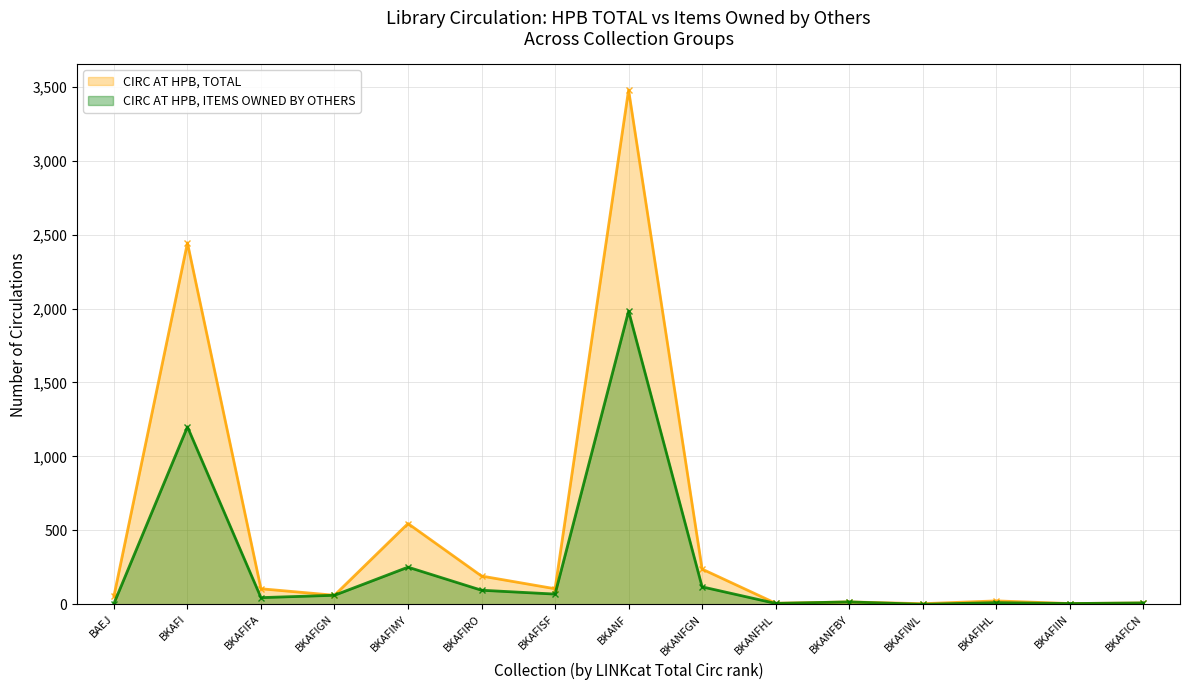

What are all the series names shown in the legend?

CIRC AT HPB, TOTAL, CIRC AT HPB, ITEMS OWNED BY OTHERS